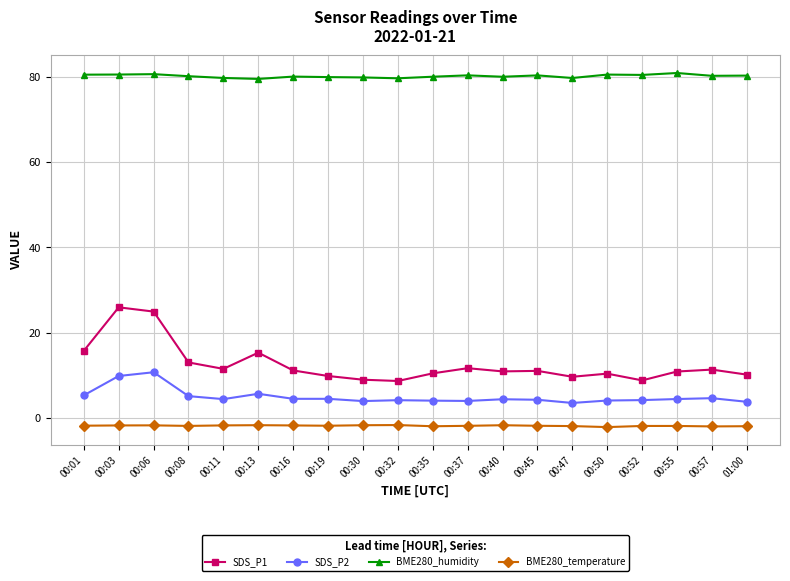

What is the label of the 2nd point from the right?

00:57